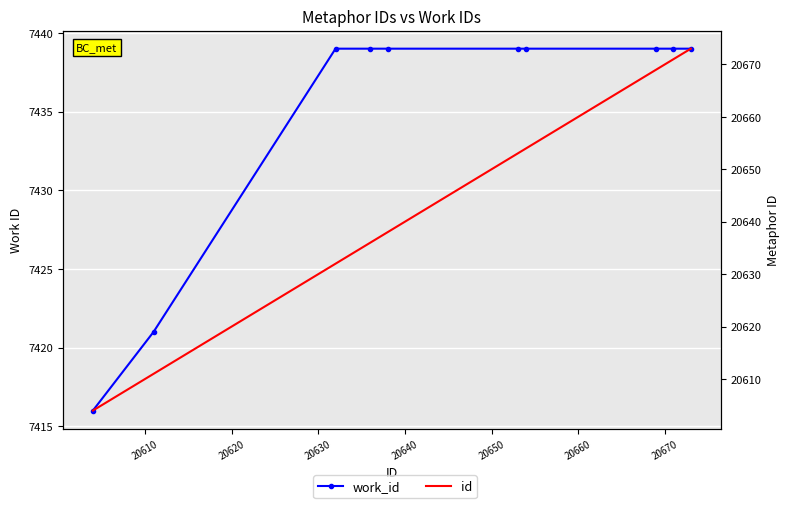

At which label is id closest to 20638?

20640